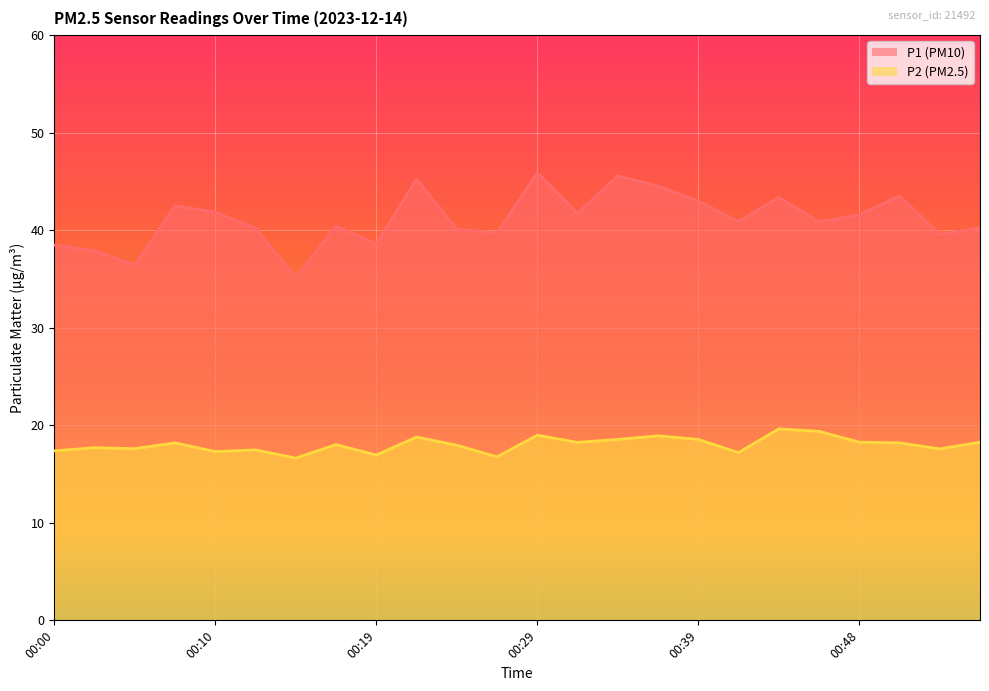

True or false: P2 and P1 cross at least once.

False